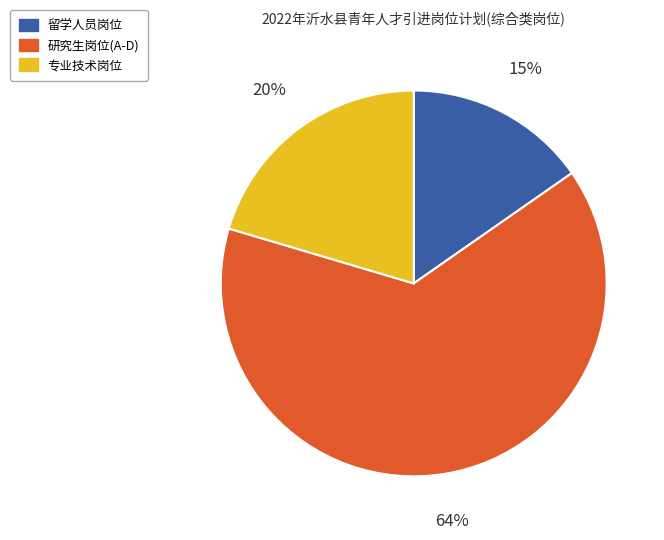

What percentage is the 专业技术岗位 slice, to the nearest percent?

20%